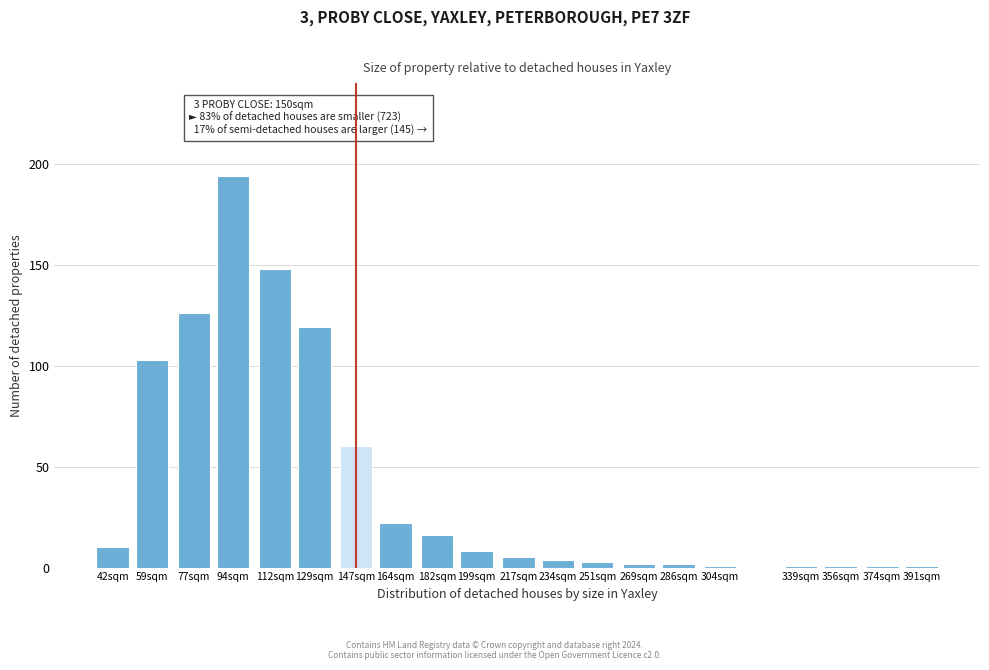

Reading right to left, extract all data points from this chart.

1	1	1	1	1	2	2	3	4	5	8	16	22	60	119	148	194	126	103	10